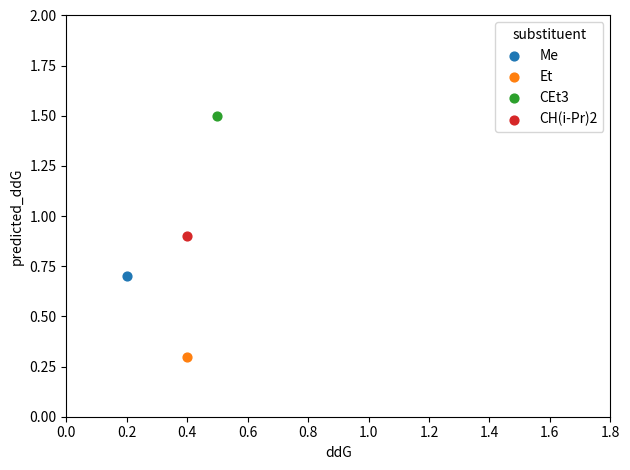

What are all the series names shown in the legend?

Me, Et, CEt3, CH(i-Pr)2